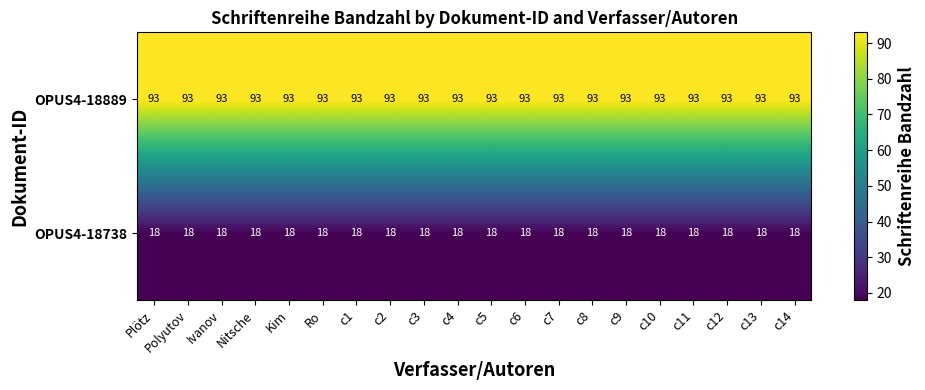

Rank the series at c2 from highest to lowest value.

OPUS4-18889, OPUS4-18738